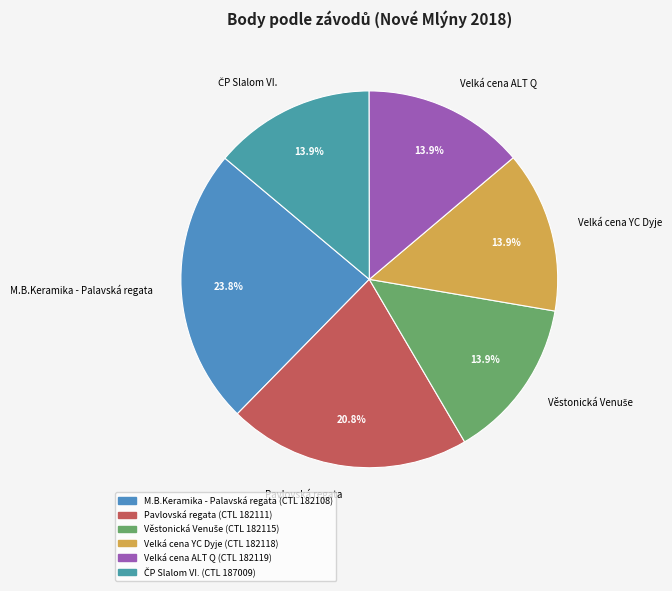

Which has a higher value, Velká cena ALT Q or M.B.Keramika - Palavská regata?

M.B.Keramika - Palavská regata